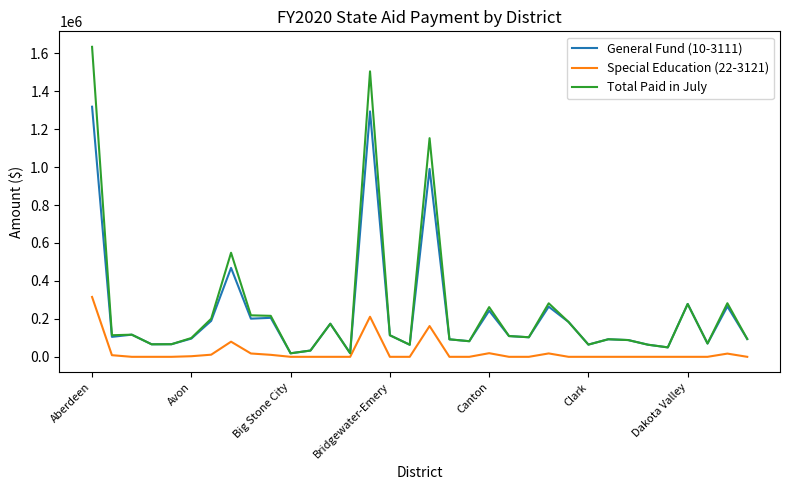

Which series has the largest range (max minus min)?

Total Paid in July